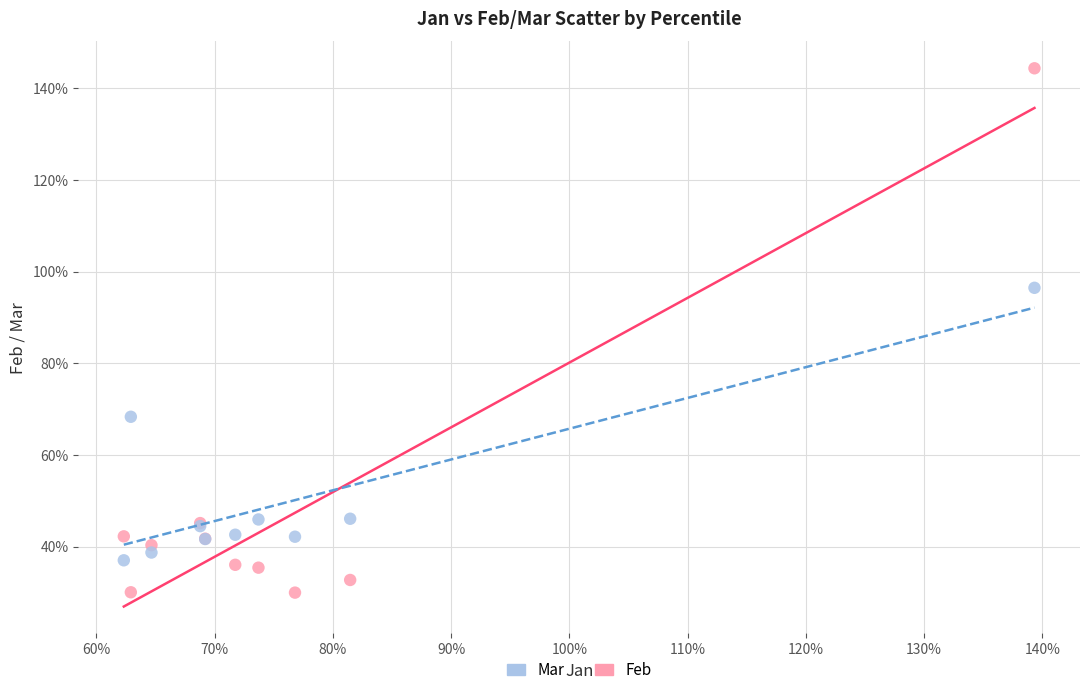

What are all the series names shown in the legend?

Mar, Feb